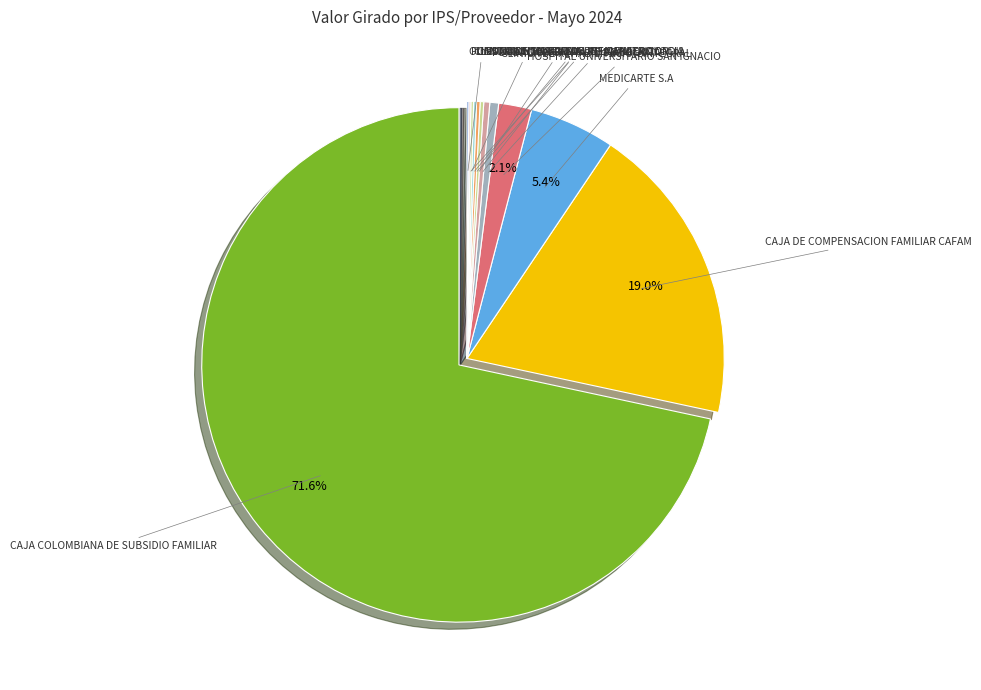

What is the majority slice?

CAJA COLOMBIANA DE SUBSIDIO FAMILIAR